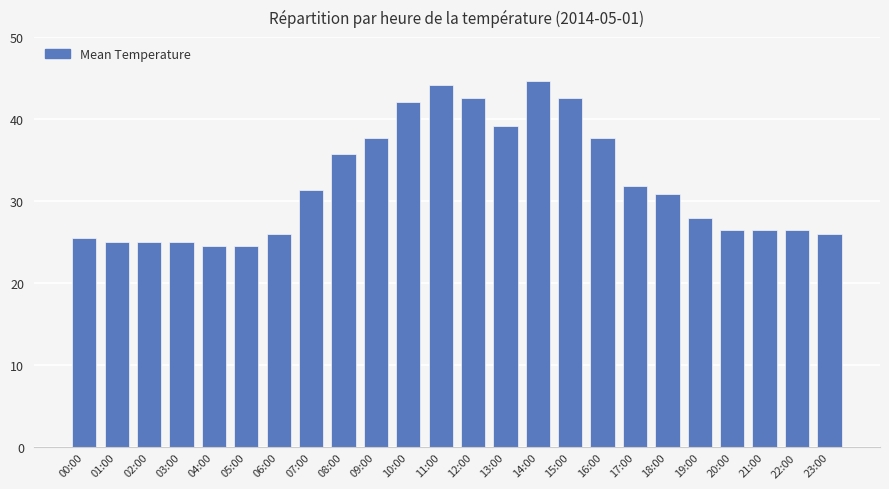

What is the label of the 22nd bar from the right?

02:00